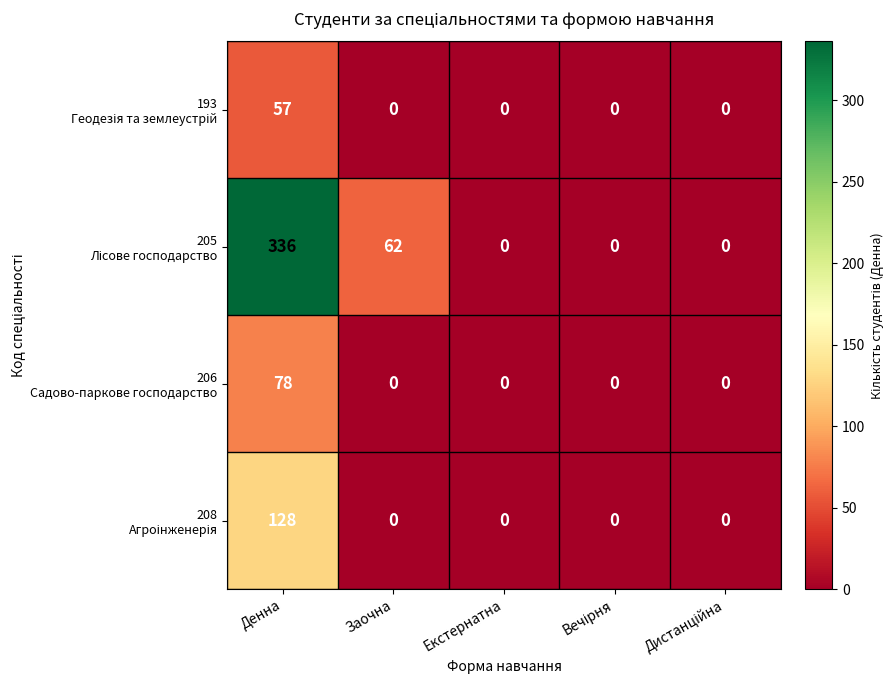

At which category is the sum across all series the highest?

Денна